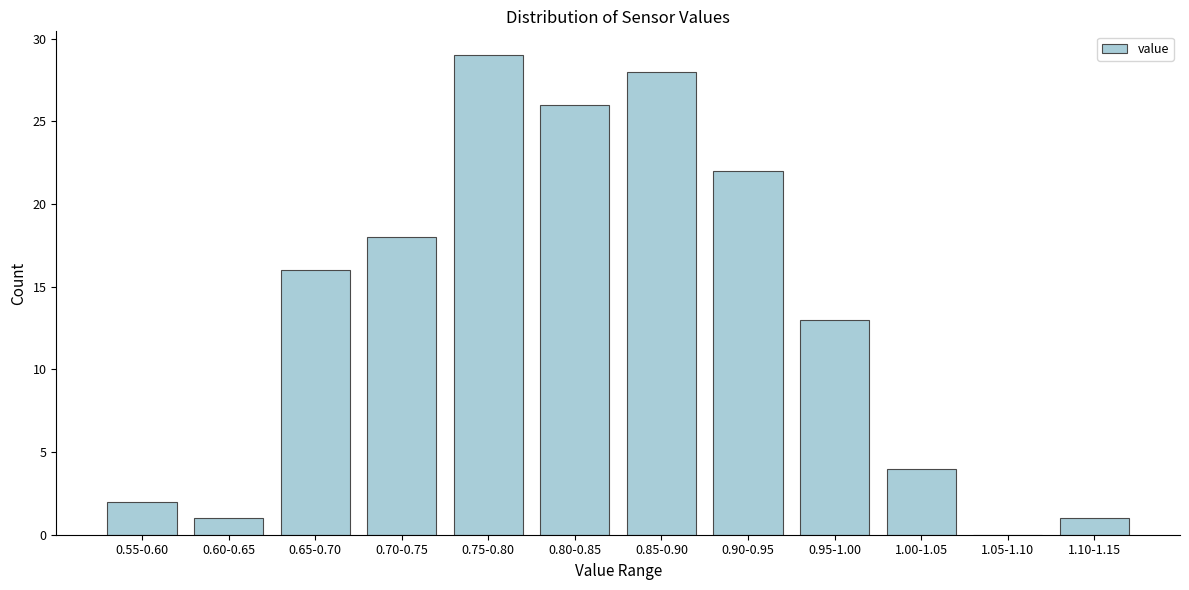

Reading left to right, extract all data points from this chart.

0.55-0.60=2	0.60-0.65=1	0.65-0.70=16	0.70-0.75=18	0.75-0.80=29	0.80-0.85=26	0.85-0.90=28	0.90-0.95=22	0.95-1.00=13	1.00-1.05=4	1.05-1.10=0	1.10-1.15=1